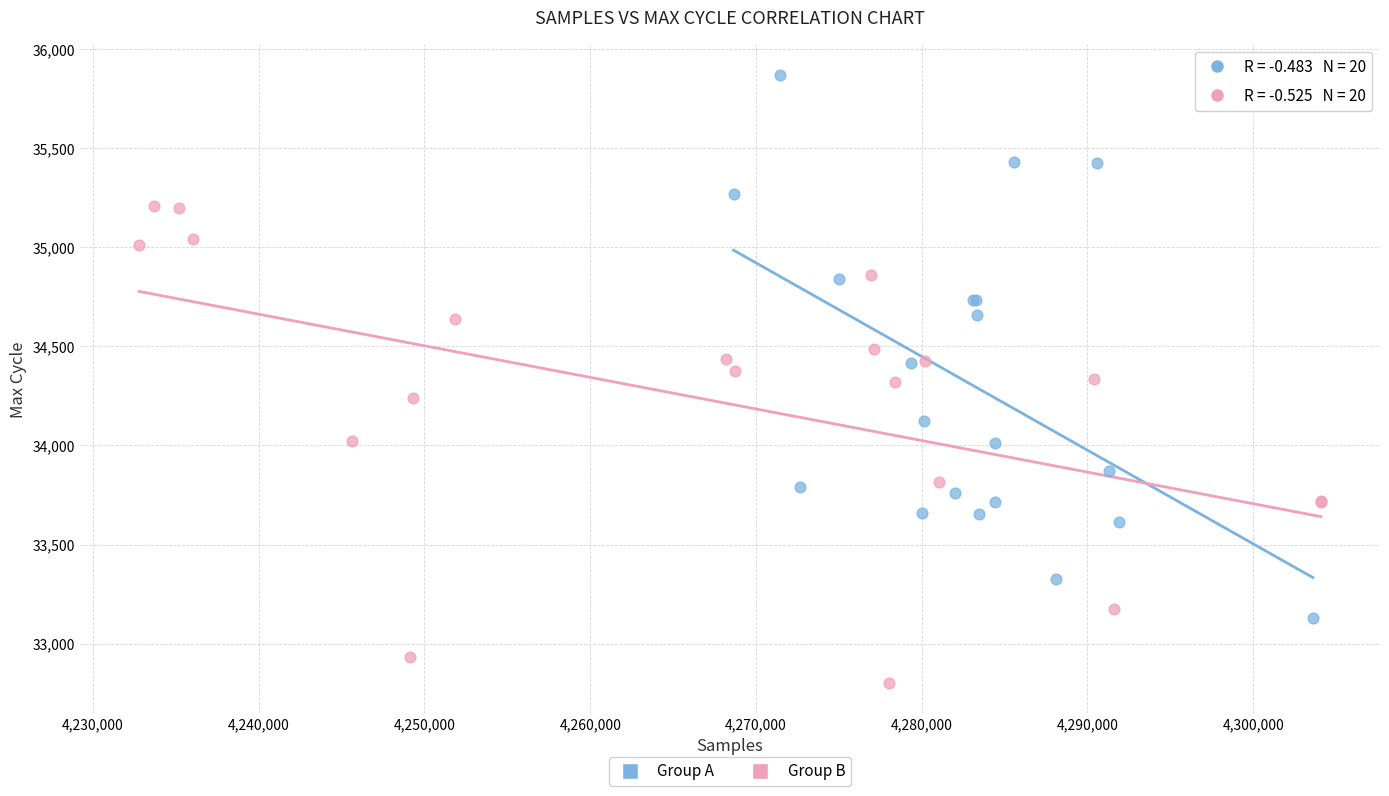

Which series has the widest spread of Y values?

Group A